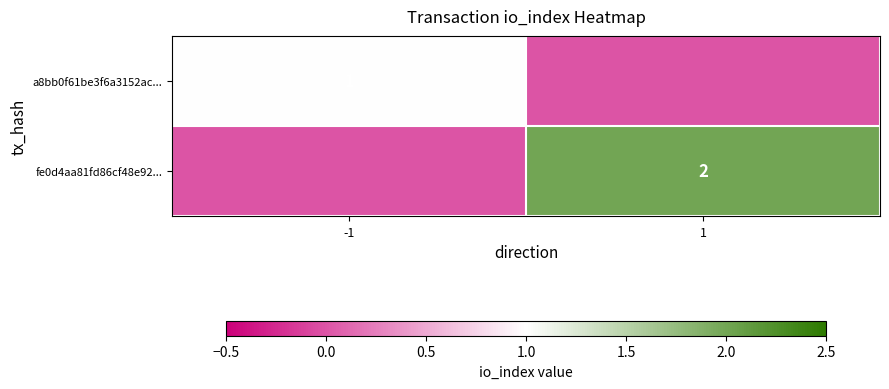

The value of fe0d4aa81fd86cf48e92... at 1 is 1. True or false?

False